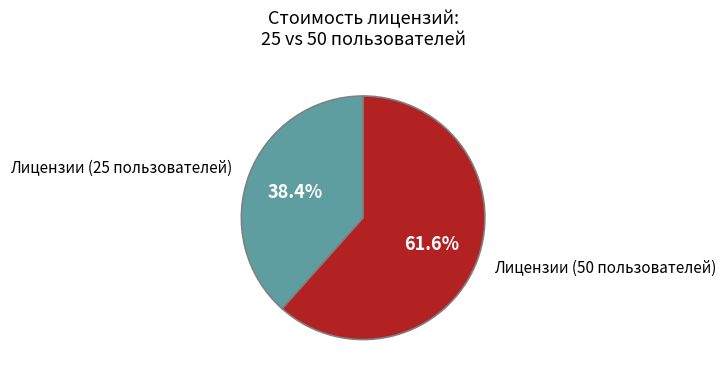

Rank the categories by value from lowest to highest.

Лицензии (25 пользователей), Лицензии (50 пользователей)